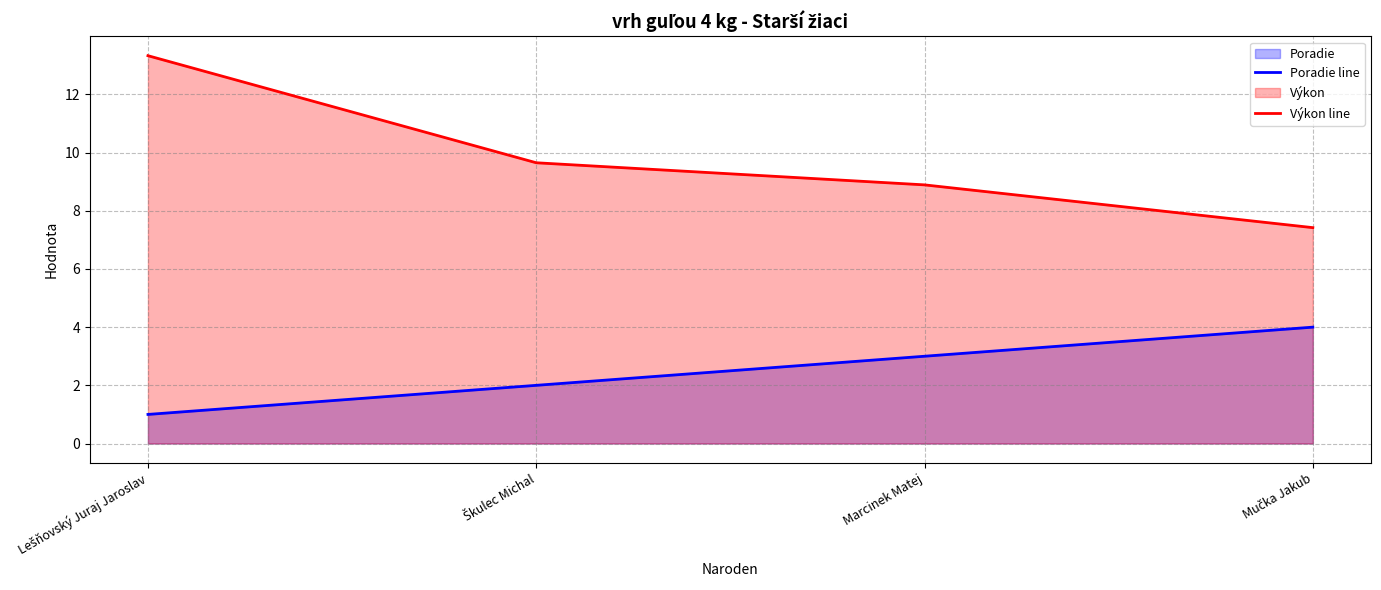

How many data points does each series have?

4